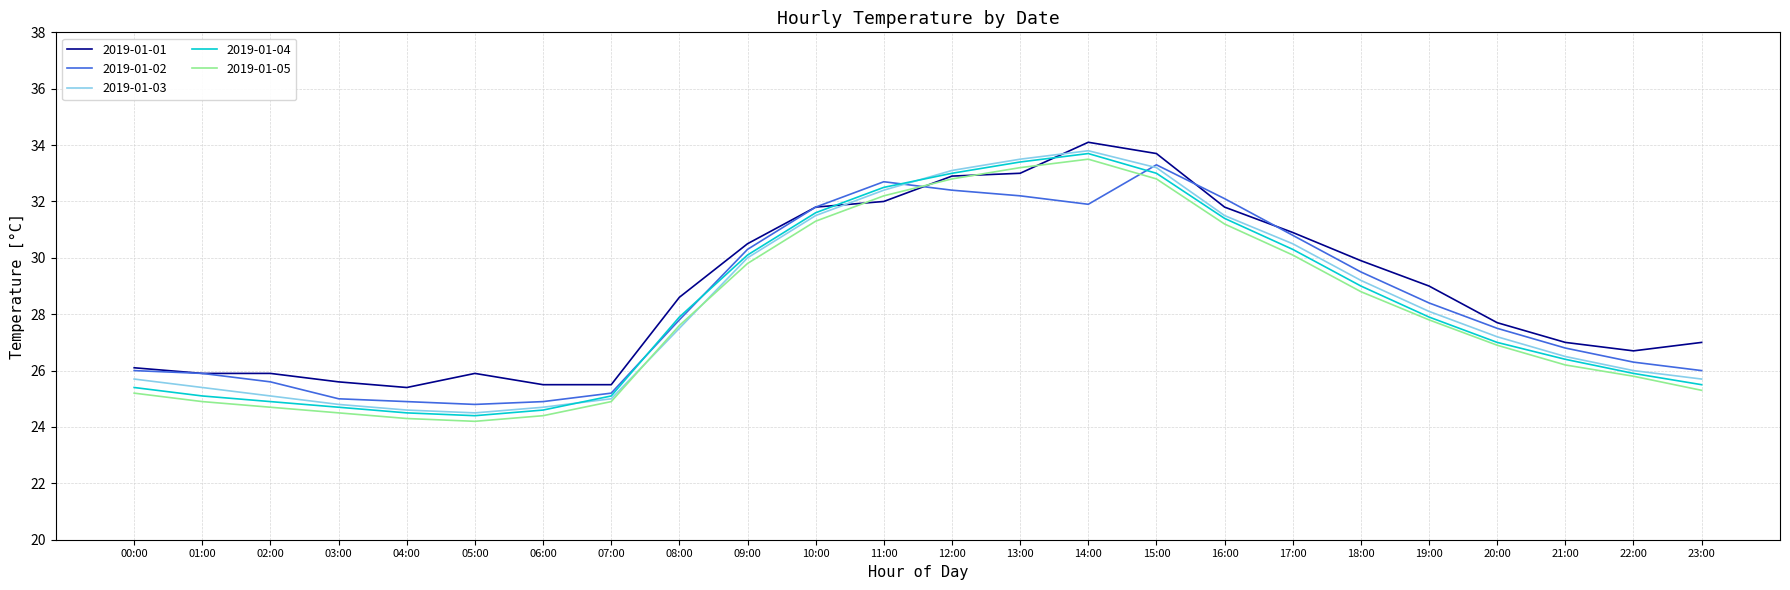

What is the minimum value for 2019-01-02?

24.8